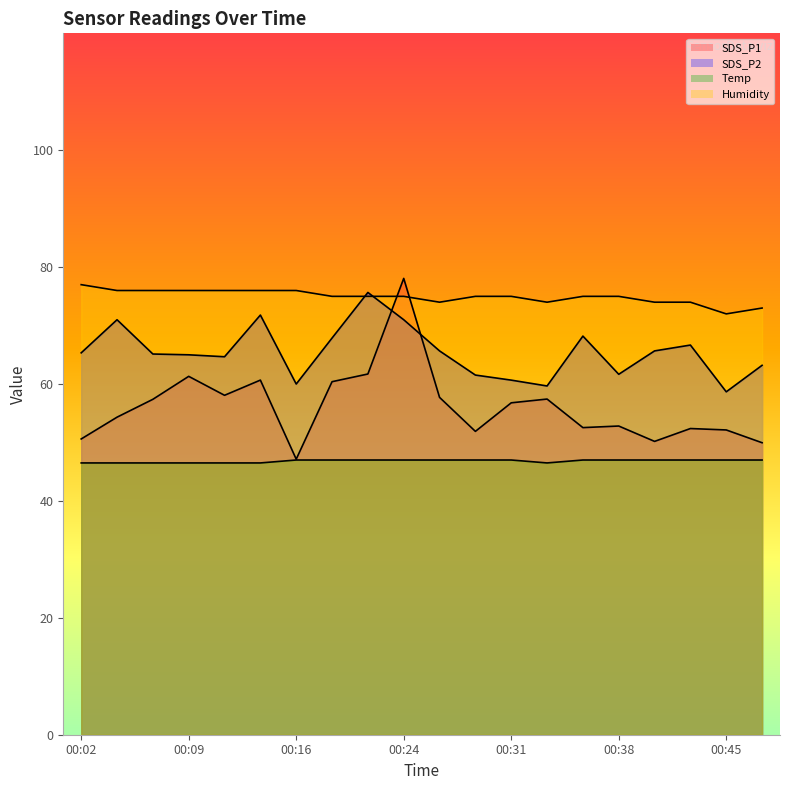

At which label does SDS_P1 first exceed 56?

00:07